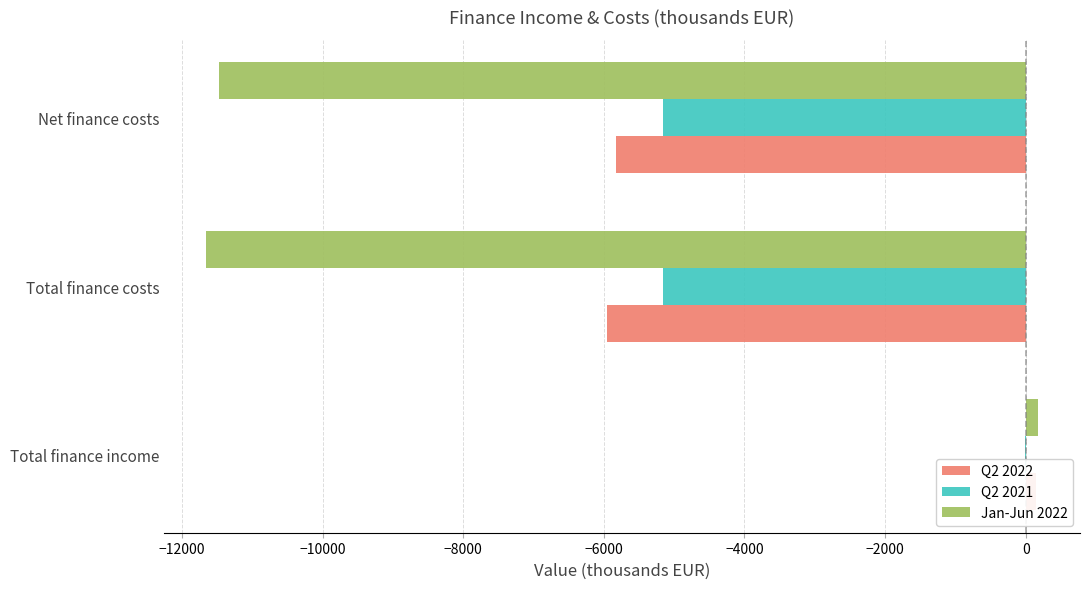

How many bars are there in each group?

3